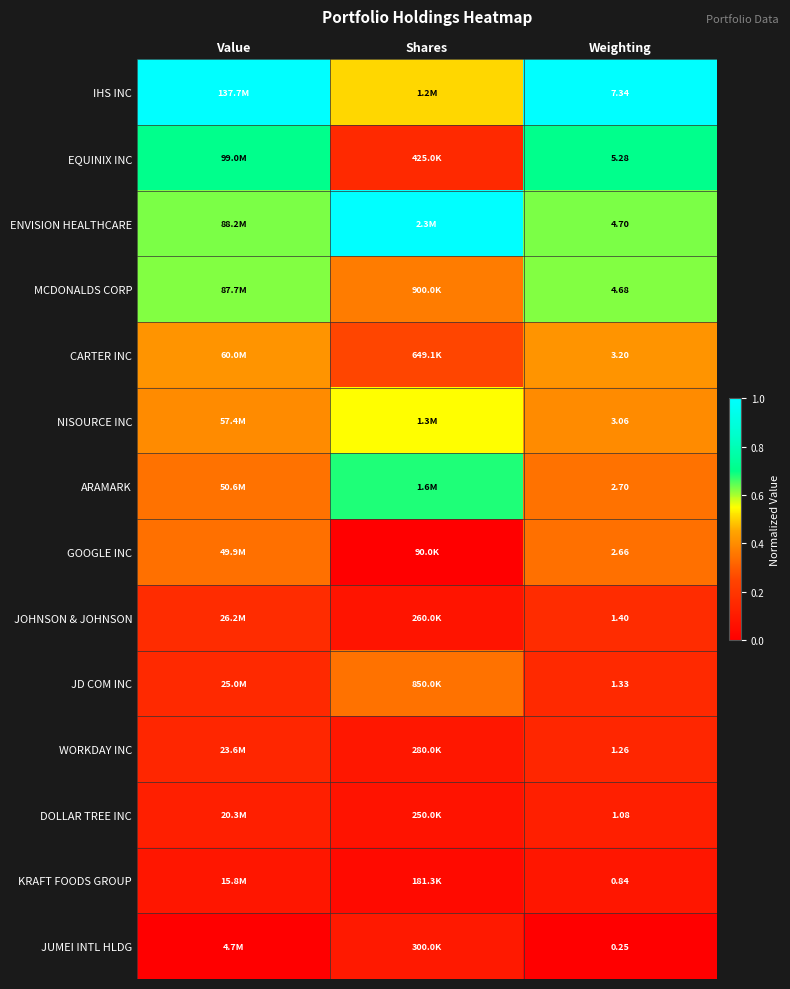

At Weighting, list the series in order from smallest to largest.

JUMEI INTL HLDG, KRAFT FOODS GROUP, DOLLAR TREE INC, WORKDAY INC, JD COM INC, JOHNSON & JOHNSON, GOOGLE INC, ARAMARK, NISOURCE INC, CARTER INC, MCDONALDS CORP, ENVISION HEALTHCARE, EQUINIX INC, IHS INC